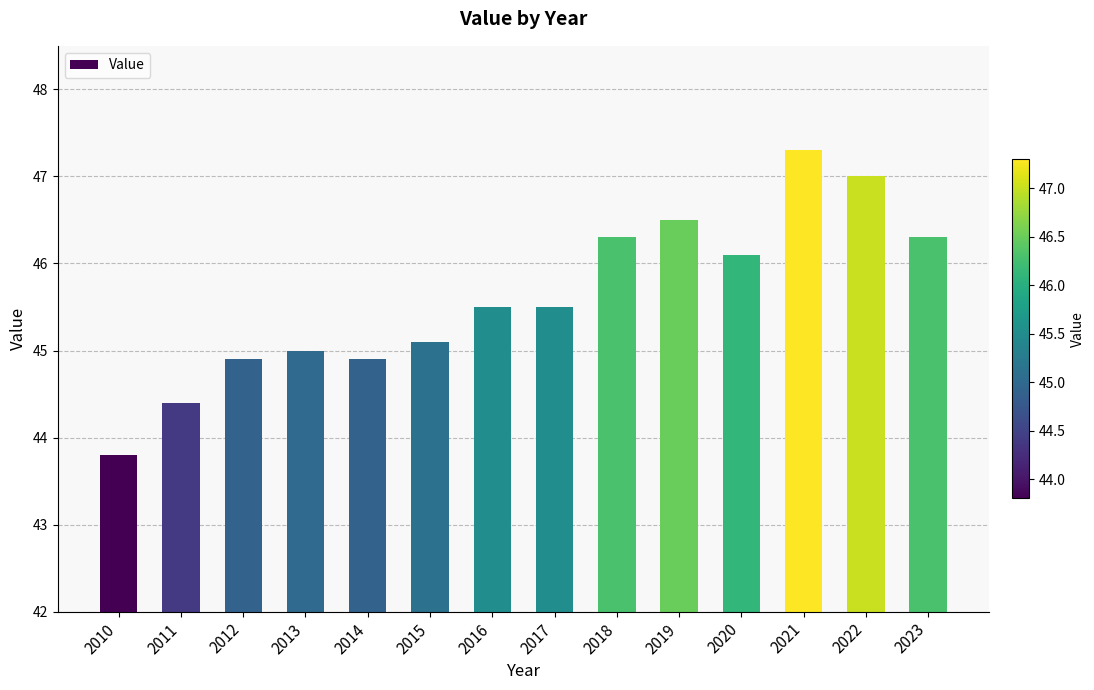

Reading right to left, list all the values displayed in this chart.

2023=46.3	2022=47.0	2021=47.3	2020=46.1	2019=46.5	2018=46.3	2017=45.5	2016=45.5	2015=45.1	2014=44.9	2013=45.0	2012=44.9	2011=44.4	2010=43.8